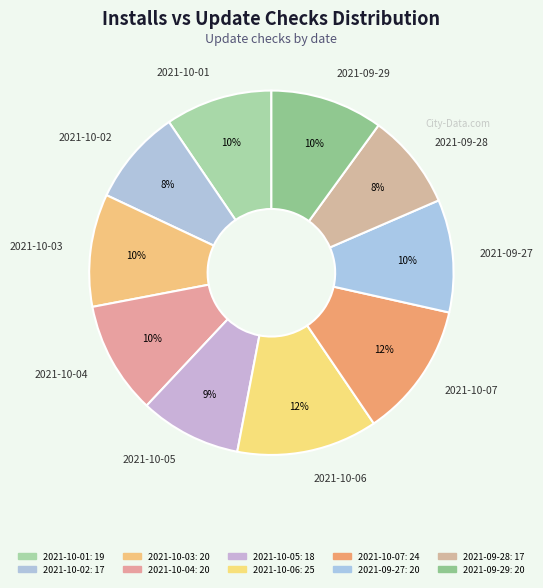

The 2021-10-02 slice represents 1% of the pie. True or false?

False